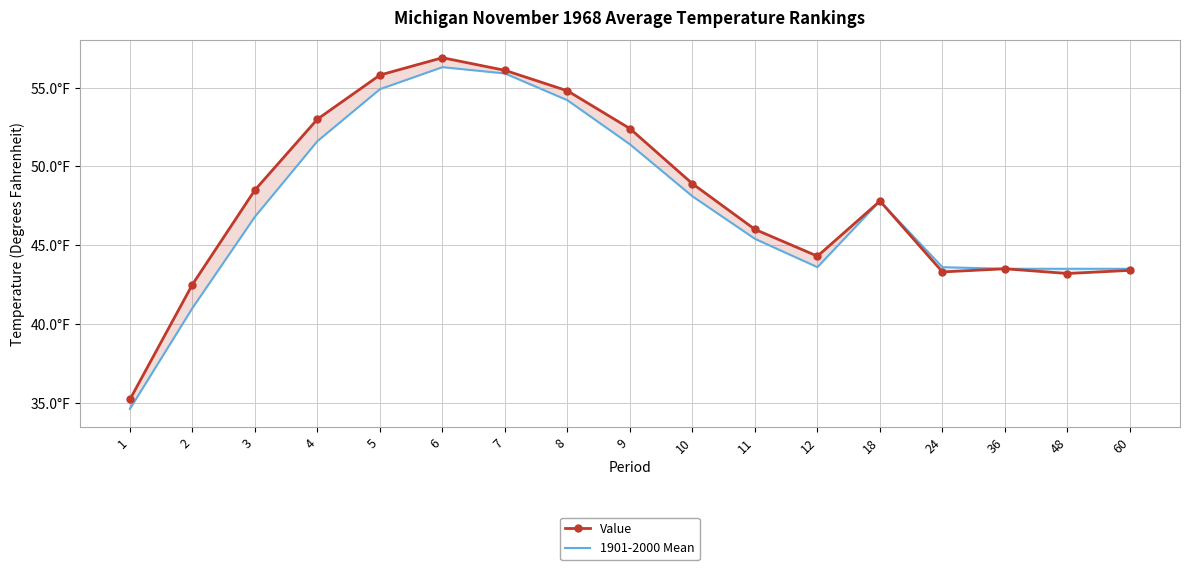

Read the 1901-2000 Mean value at 60.

43.5